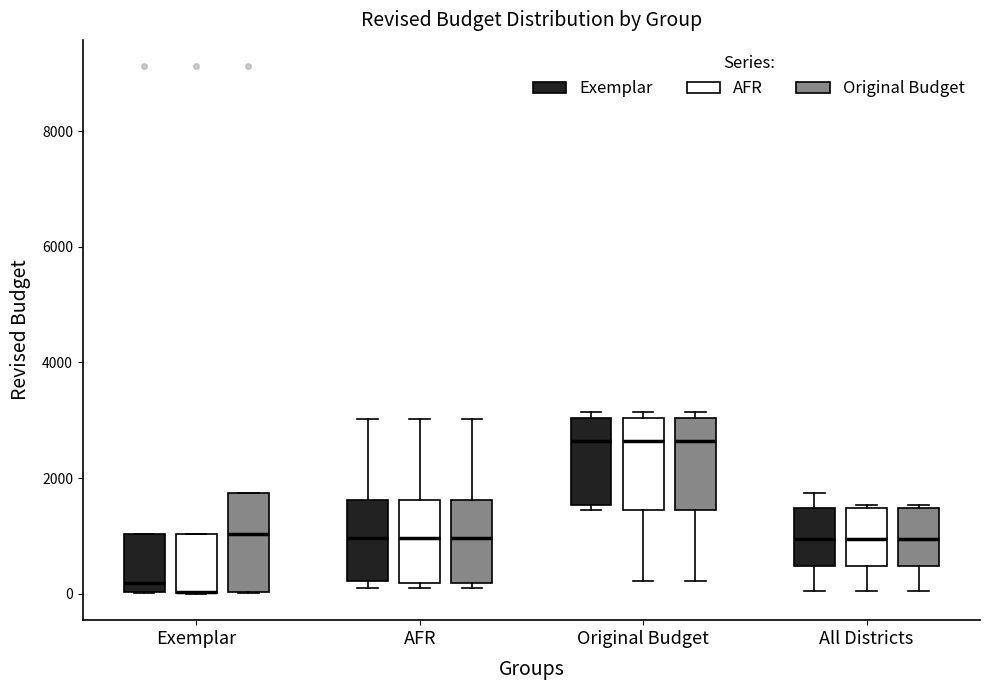

Where is the lower edge of the box for Exemplar (Original Budget) on the y-axis? The values are not printed on the chart, so give them approximately, as read against the axis.

0